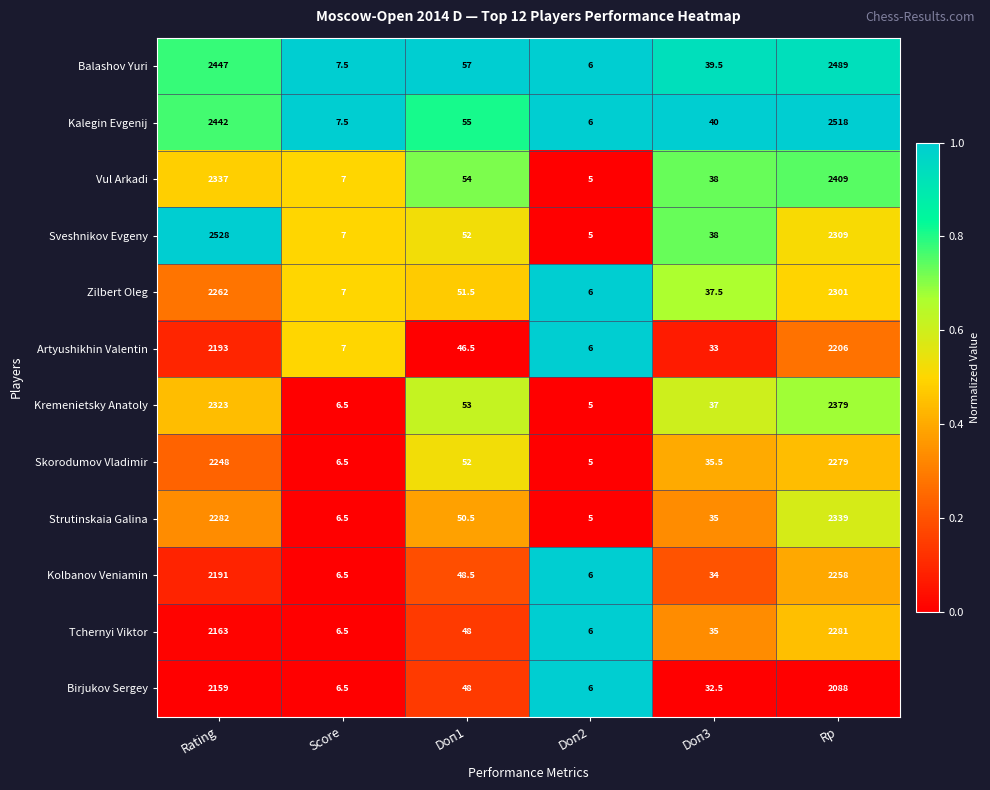

Rank the categories by Artyushikhin Valentin value from highest to lowest.

Rp, Rating, Doп1, Doп3, Score, Doп2